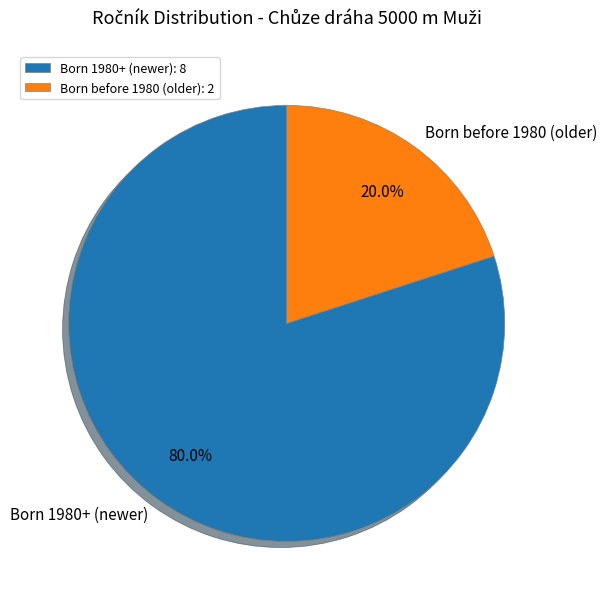

What is the ratio of the value at Born 1980+ (newer) to the value at Born before 1980 (older)?

4.0